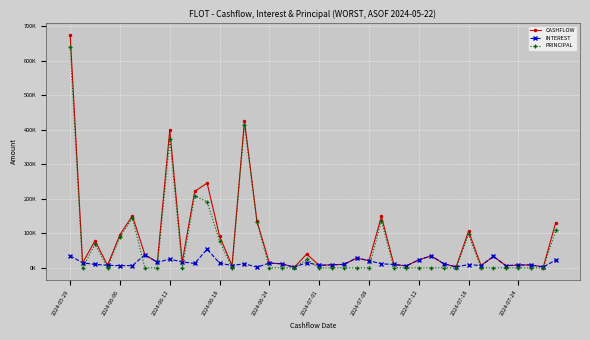

Reading left to right, transcribe all the data shown in this chart.

CASHFLOW: 675092.5	14540.6	78653.9	7566.2	96247.8	150814.5	38004.9	16127.0	399218.0	17189.2	221227.0	245494.9	91385.1	6737.7	426224.6	135304.8	13997.0	11705.1	1713.5	39969.5	7312.7	8900.8	10059.3	28430.0	20979.0	148657.7	9903.9	5720.6	23207.8	34641.5	12049.0	2845.5	106210.3	6845.8	33153.8	6376.7	8133.6	8633.0	2560.8	130929.8
INTEREST: 35134.6	14540.6	9947.2	7566.2	6240.9	6658.3	38004.9	16127.0	25227.6	17189.2	12748.4	54312.3	13660.4	6737.7	11902.4	1978.3	13997.0	11705.1	1713.5	15522.7	7312.7	8900.8	10059.3	28430.0	20979.0	11735.1	9903.9	5720.6	23207.8	34641.5	12049.0	2845.5	9495.2	6845.8	33153.8	6376.7	8133.6	8633.0	2560.8	22589.5
PRINCIPAL: 639957.9	0.0	68706.8	0.0	90006.9	144156.3	0.0	0.0	373990.3	0.0	208478.6	191182.6	77724.8	0.0	414322.3	133326.4	0.0	0.0	0.0	24446.8	0.0	0.0	0.0	0.0	0.0	136922.5	0.0	0.0	0.0	0.0	0.0	0.0	96715.1	0.0	0.0	0.0	0.0	0.0	0.0	108340.2